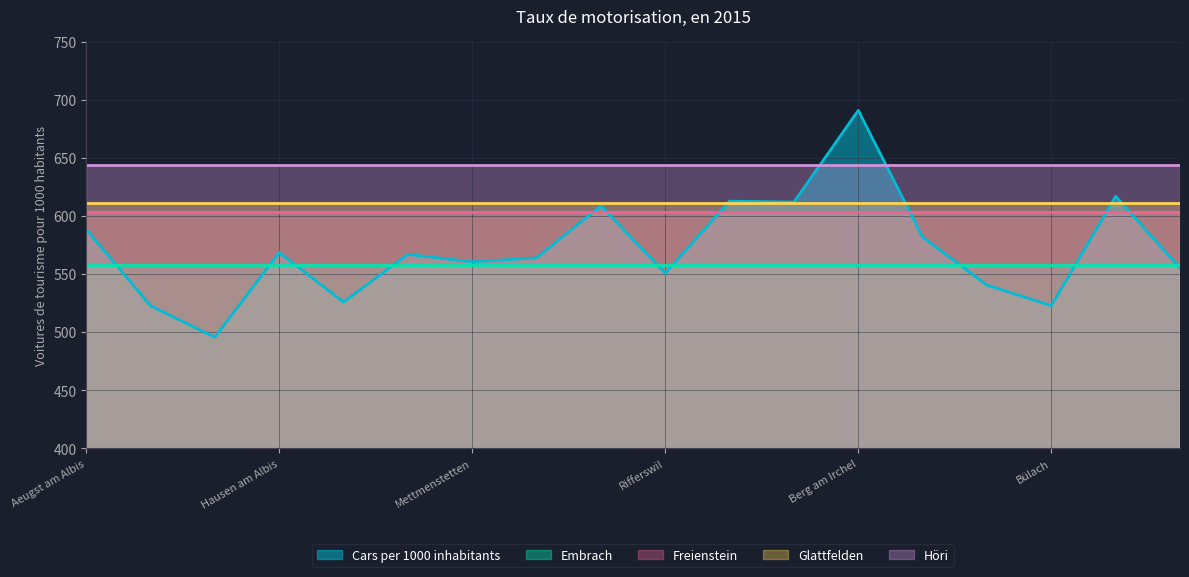

What is the difference between the maximum and minimum values in the Cars per 1000 inhabitants series?

195.3